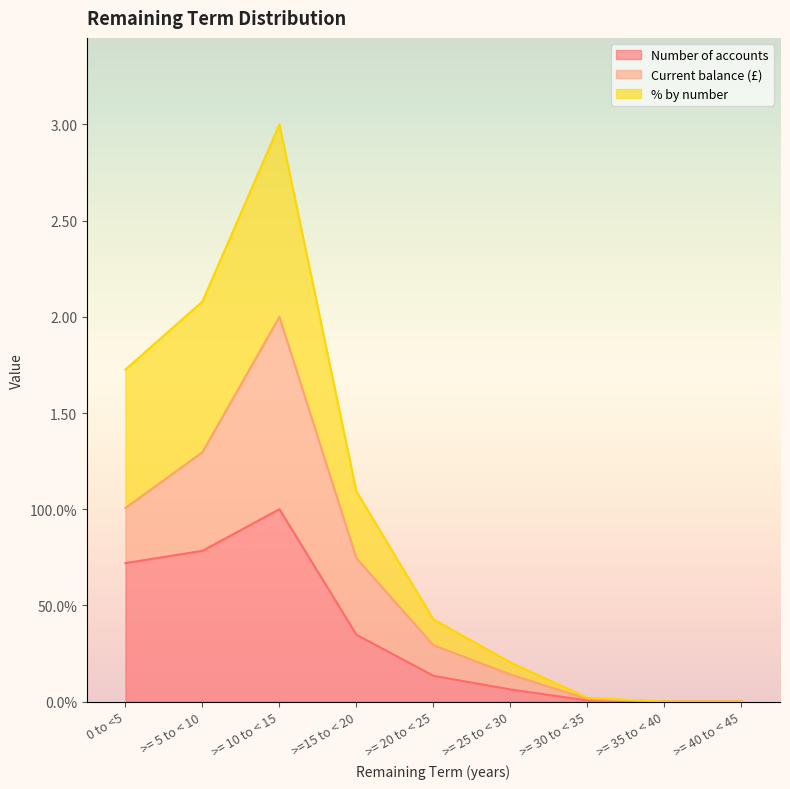

The value of Number of accounts at >= 35 to < 40 is 0.6. True or false?

False